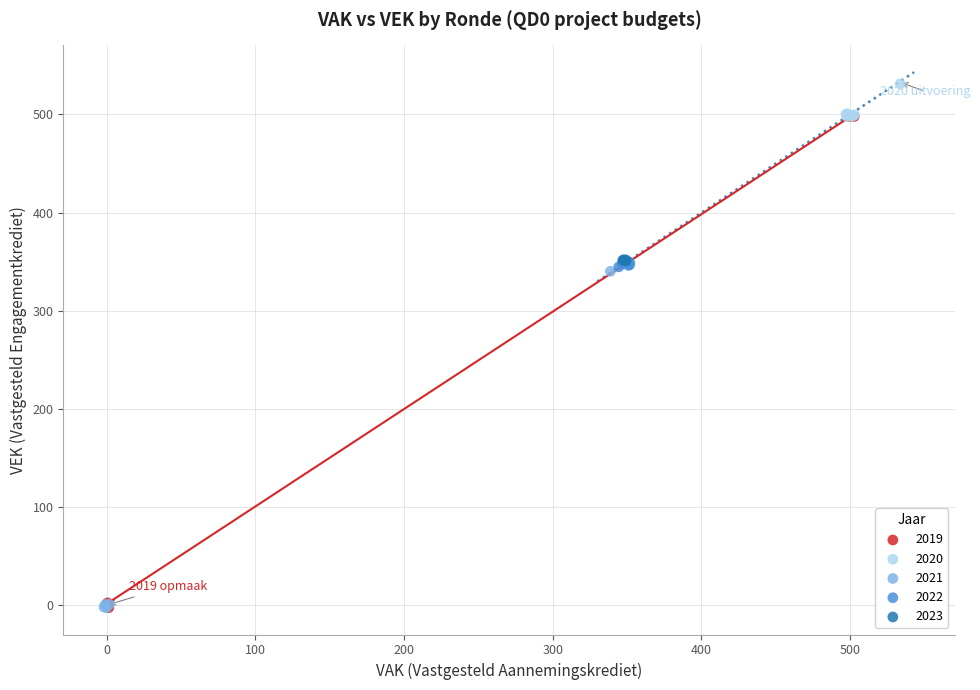

What are all the series names shown in the legend?

2019, 2020, 2021, 2022, 2023